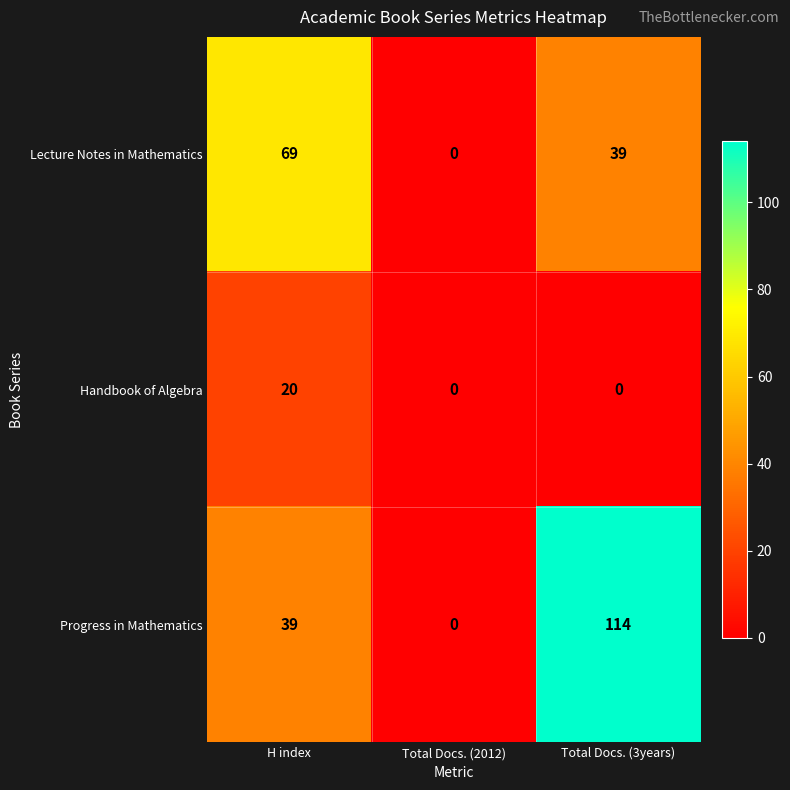

What is the maximum value shown in the chart?

114